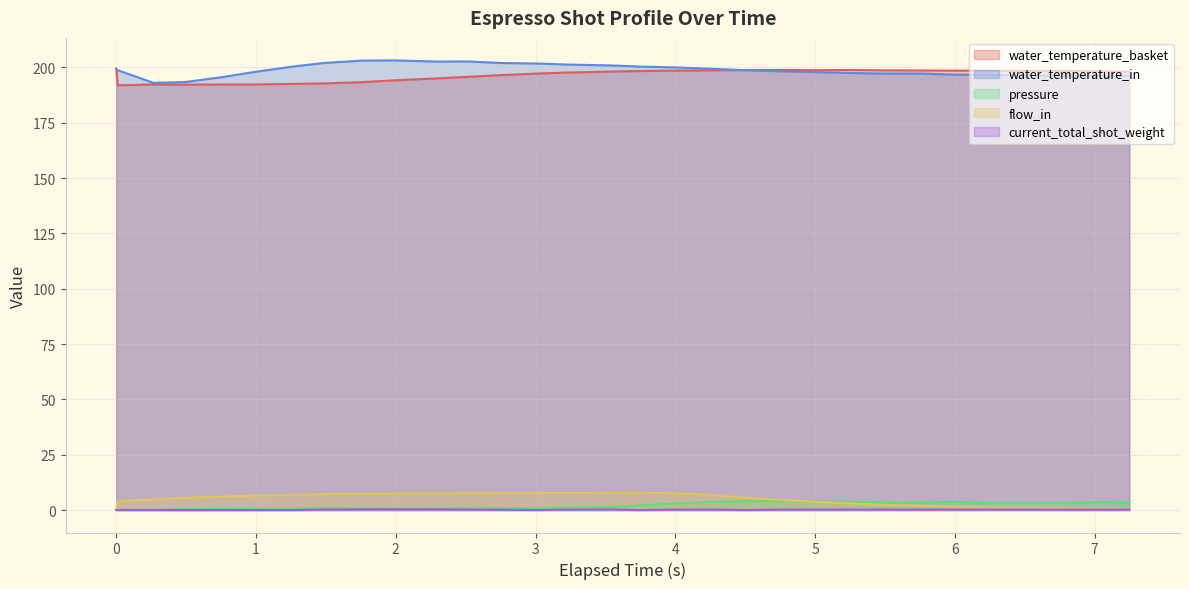

True or false: pressure and water_temperature_basket intersect in this chart.

False